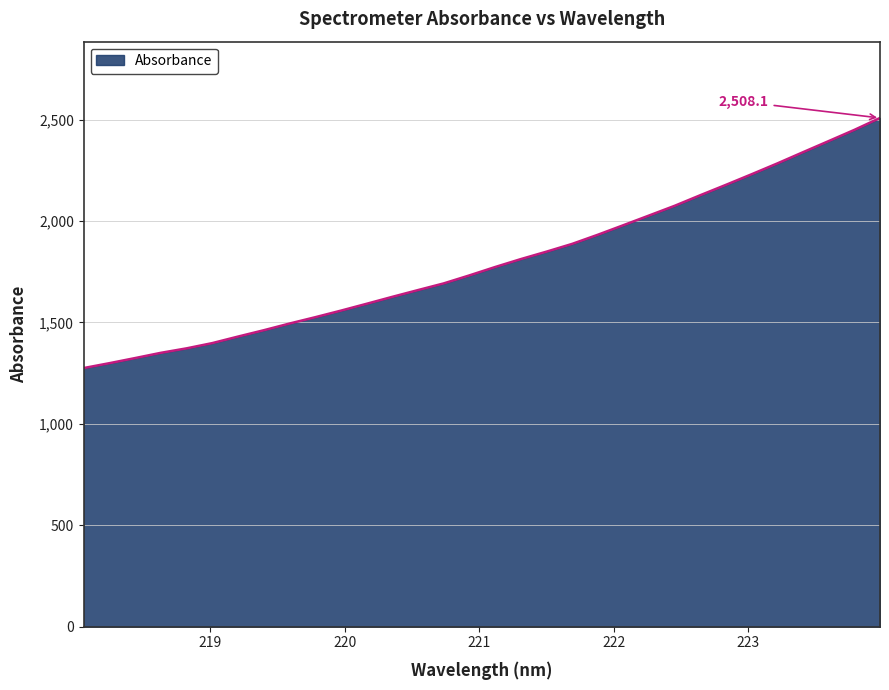

True or false: there are more than 1 points higher than both neighbors.

False